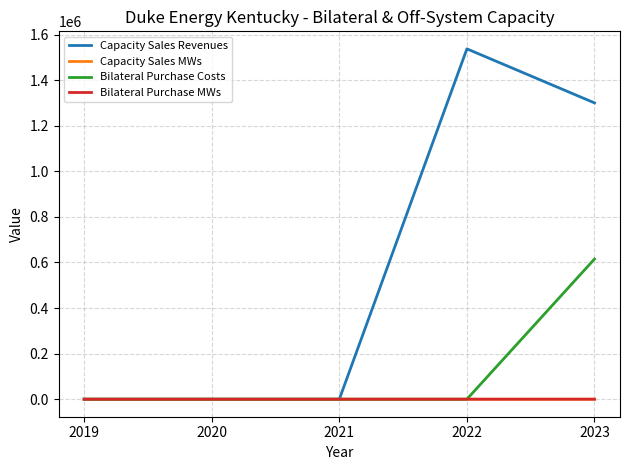

What are all the series names shown in the legend?

Capacity Sales Revenues, Capacity Sales MWs, Bilateral Purchase Costs, Bilateral Purchase MWs